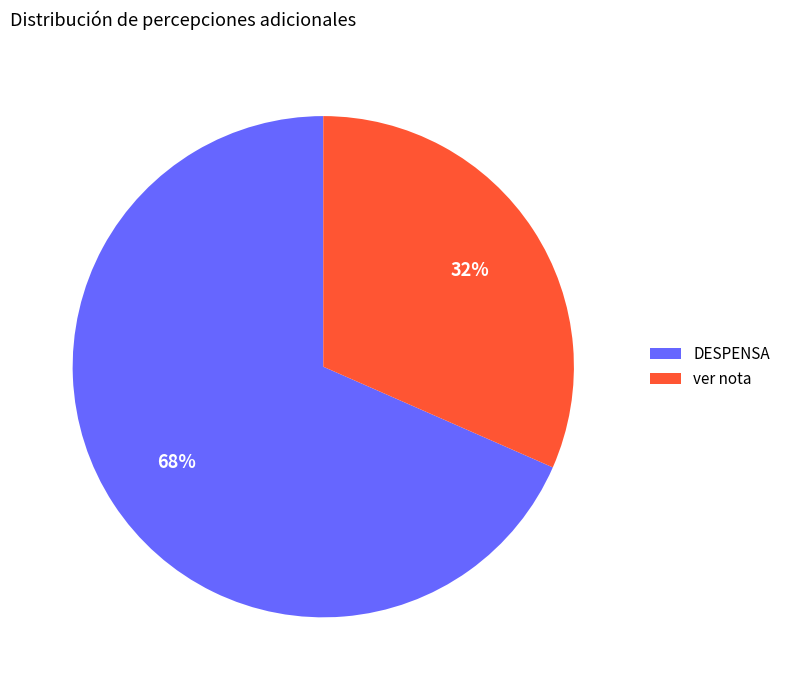

To the nearest percent, what is the average slice percentage?

50%